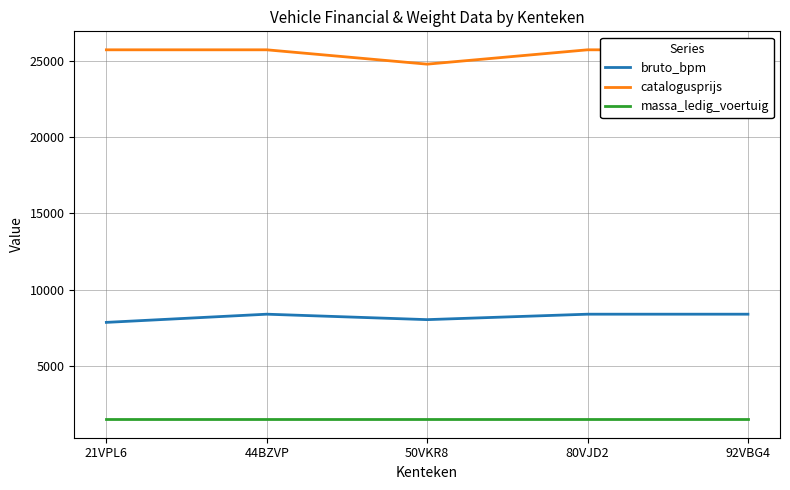

What position from the right is 44BZVP?

4